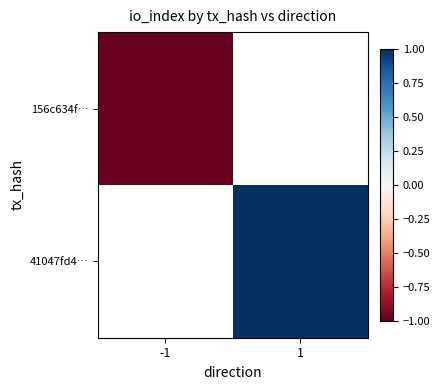

At which label is 156c634f… closest to -1?

-1